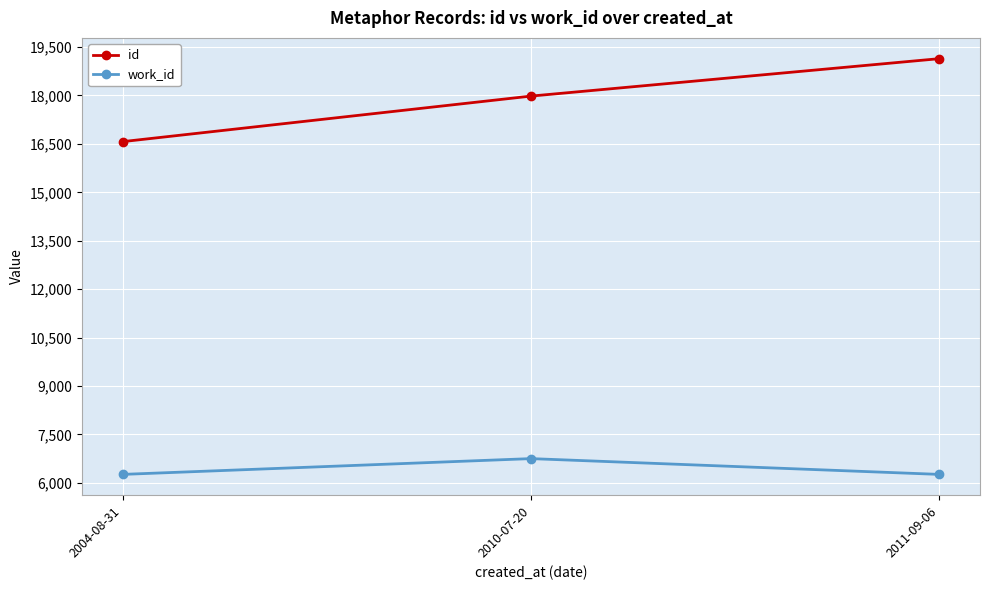

Reading right to left, list all the values displayed in this chart.

id: 2011-09-06=19140	2010-07-20=17981	2004-08-31=16571
work_id: 2011-09-06=6264	2010-07-20=6753	2004-08-31=6264